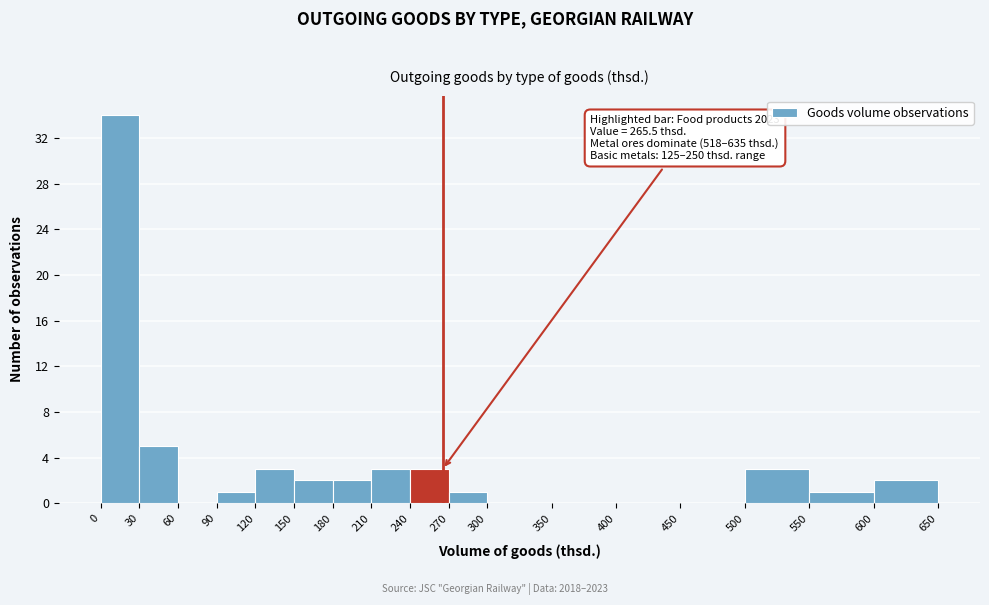

Which range on the x-axis has the tallest bar?

0 to 30